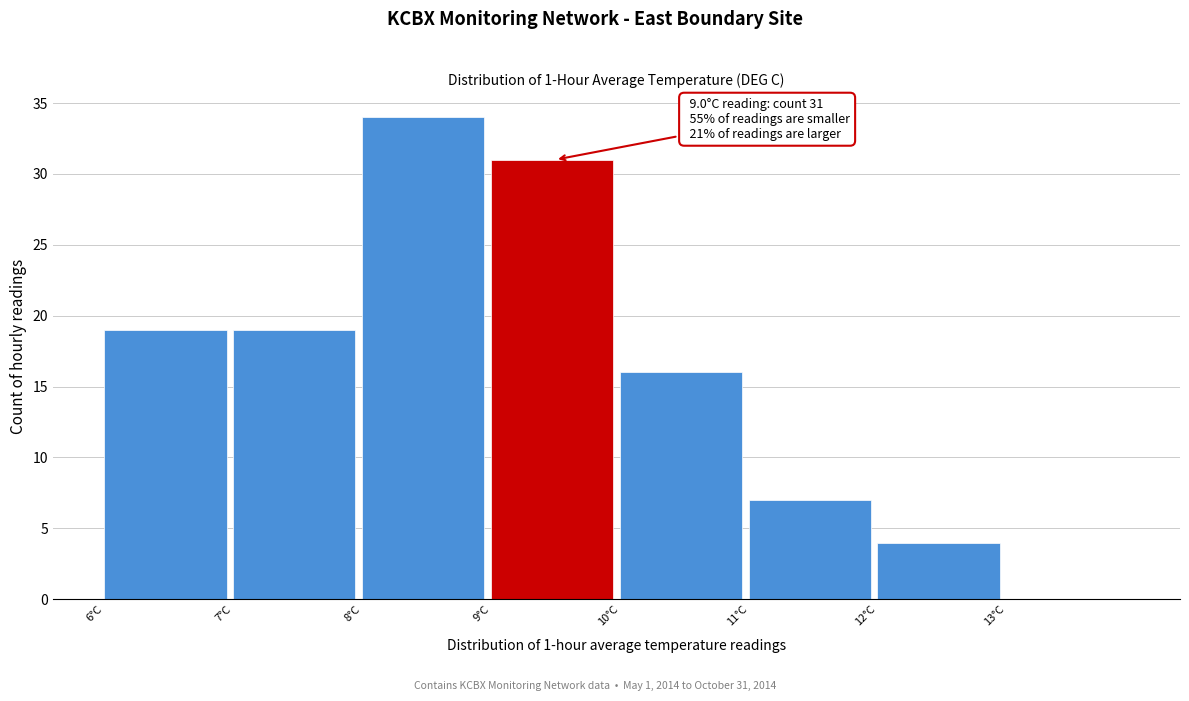

Which range on the x-axis has the tallest bar?

8 to 9